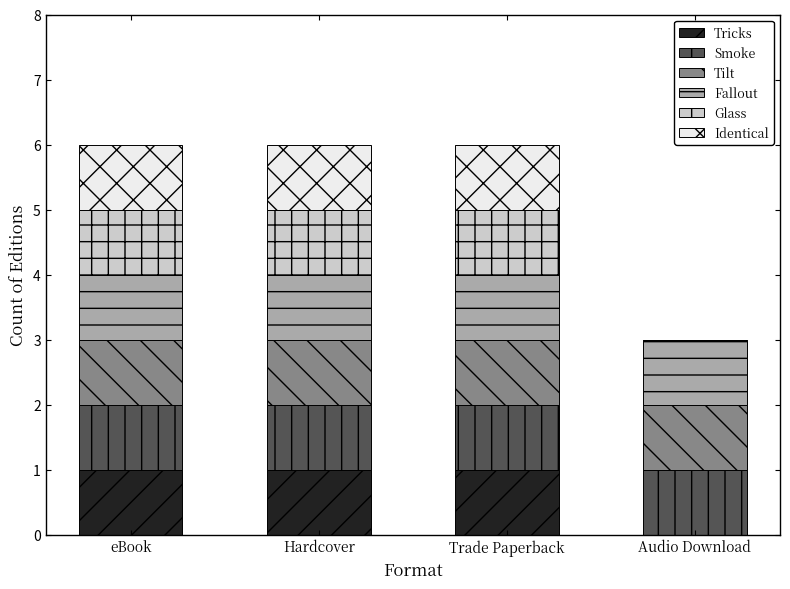

Reading right to left, transcribe the values for Tricks.

Audio Download=0	Trade Paperback=1	Hardcover=1	eBook=1